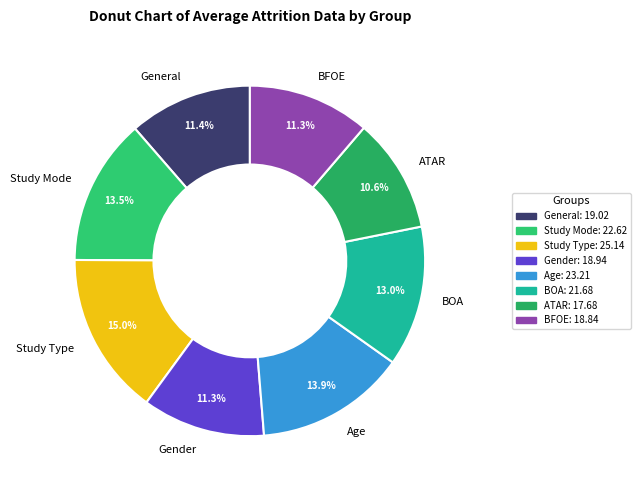

To the nearest percent, what is the difference between the largest and smallest slice percentages?

4%